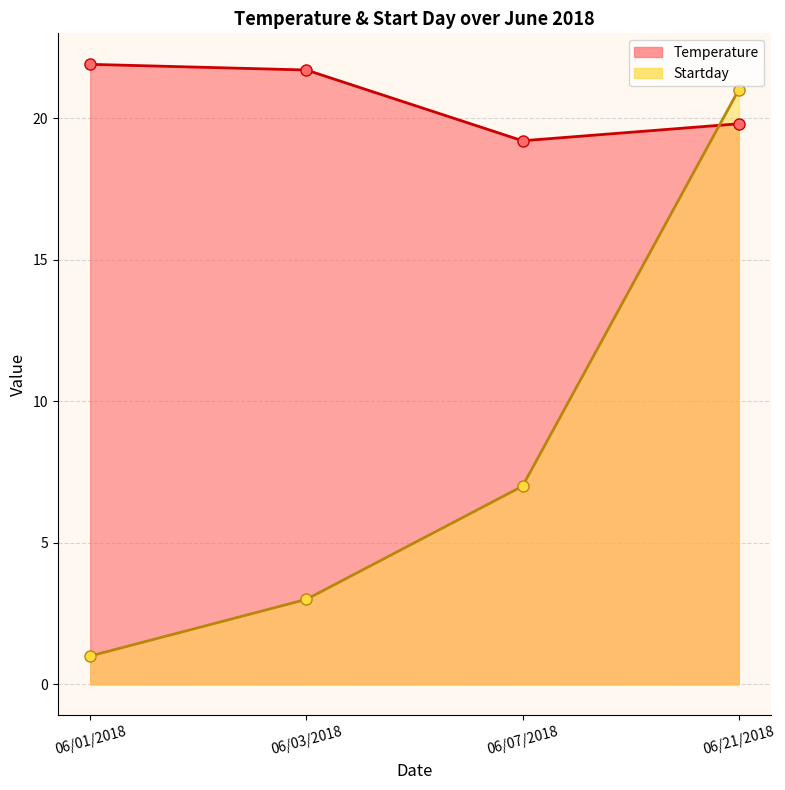

What are all the series names shown in the legend?

Temperature, Startday